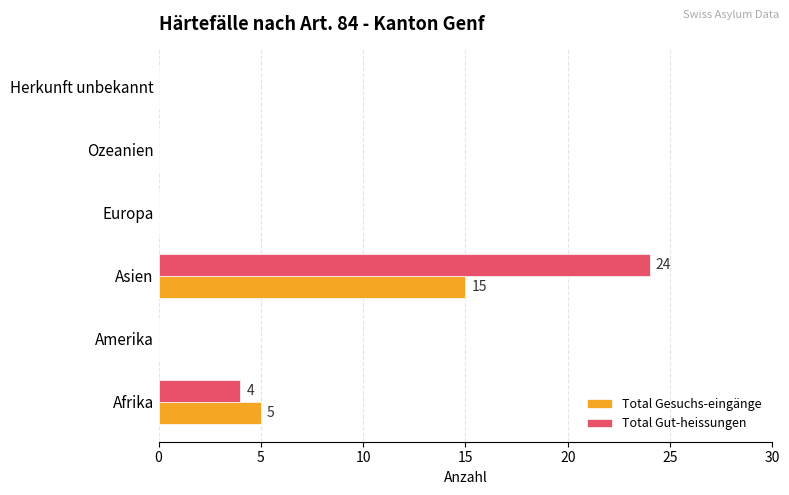

True or false: Total Gut-heissungen has a value of 0 at Ozeanien.

True